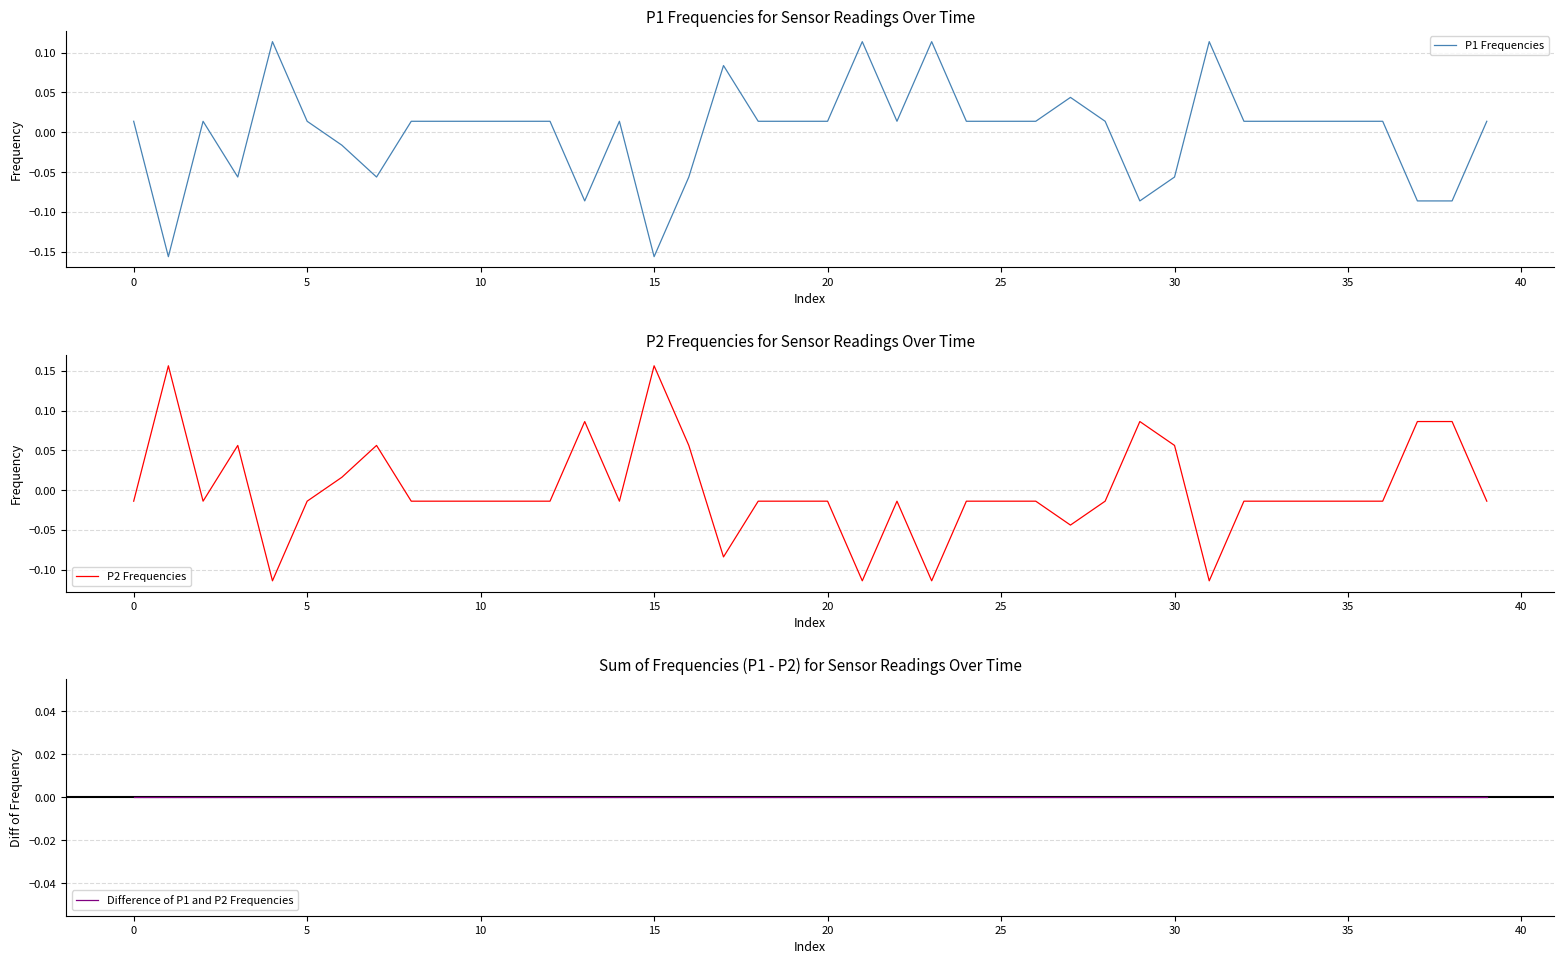

How many series are shown in this chart?

3